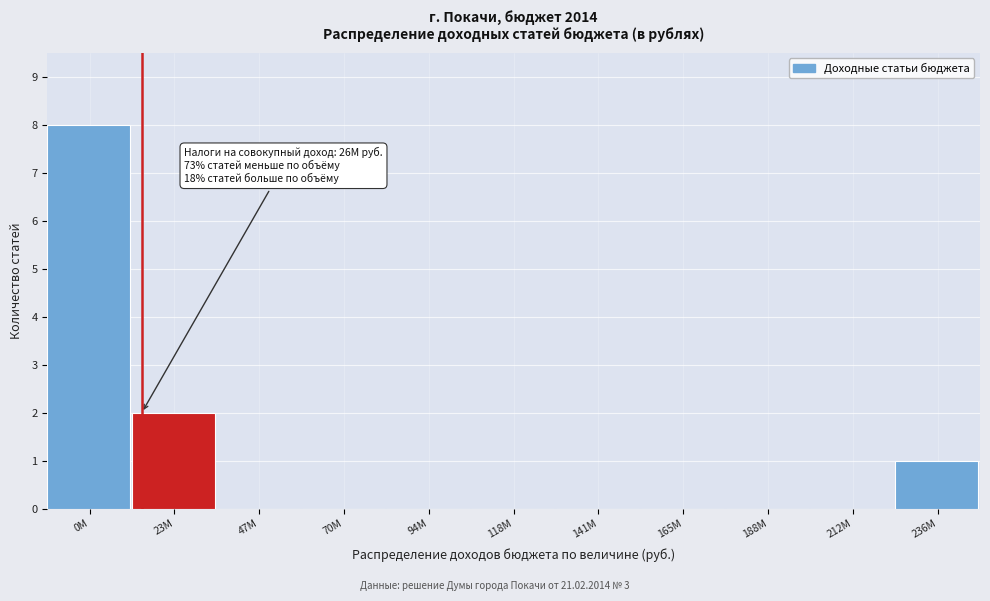

Reading left to right, what are all the values shown in this chart?

0M=8	23M=2	47M=0	70M=0	94M=0	118M=0	141M=0	165M=0	188M=0	212M=0	236M=1